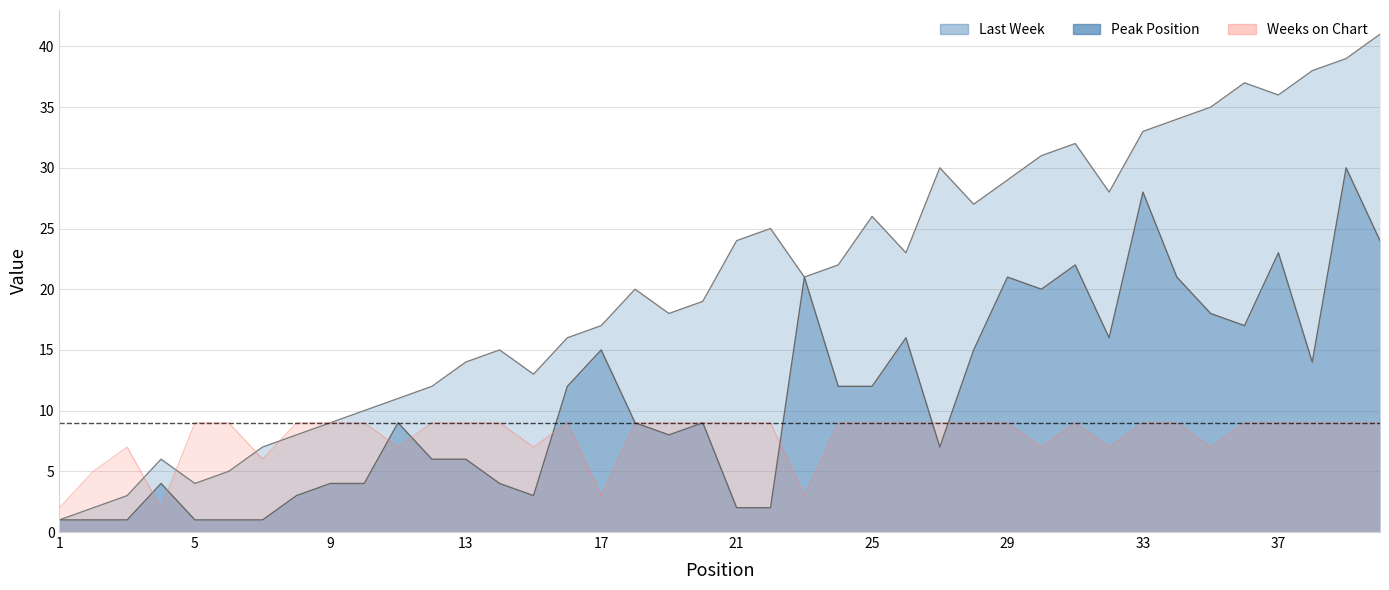

Reading right to left, what are all the values shown in this chart?

Last Week: 41	39	38	36	37	35	34	33	28	32	31	29	27	30	23	26	22	21	25	24	19	18	20	17	16	13	15	14	12	11	10	9	8	7	5	4	6	3	2	1
Peak Position: 24	30	14	23	17	18	21	28	16	22	20	21	15	7	16	12	12	21	2	2	9	8	9	15	12	3	4	6	6	9	4	4	3	1	1	1	4	1	1	1
Weeks on Chart: 9	9	9	9	9	7	9	9	7	9	7	9	9	9	9	9	9	3	9	9	9	9	9	3	9	7	9	9	9	7	9	9	9	6	9	9	2	7	5	2